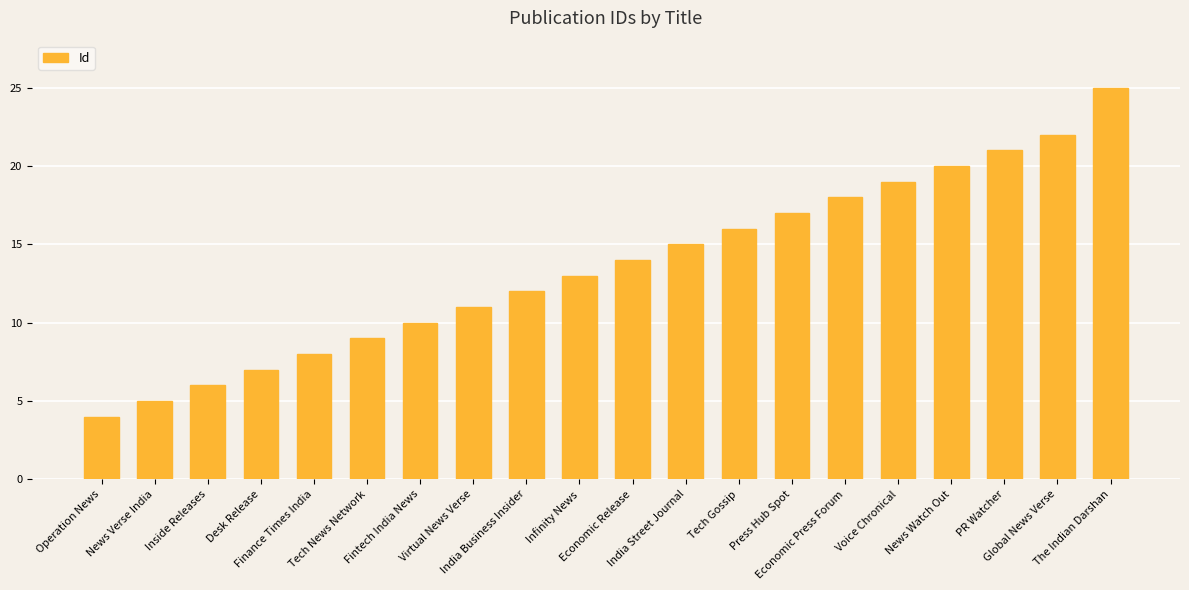

At which category does the chart reach its minimum across all series?

Operation News